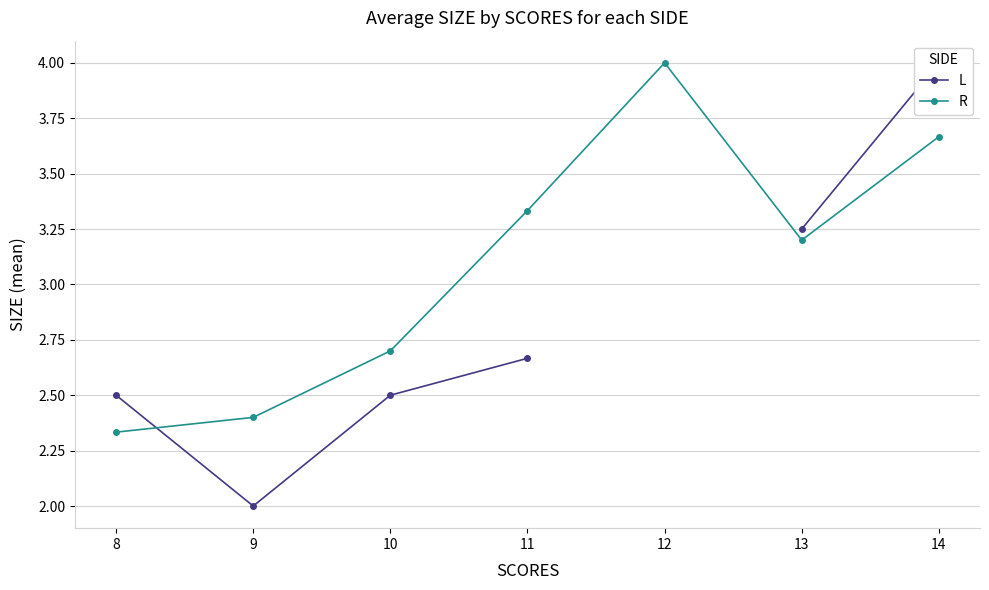

Count the R values in the range 2 to 3.

3